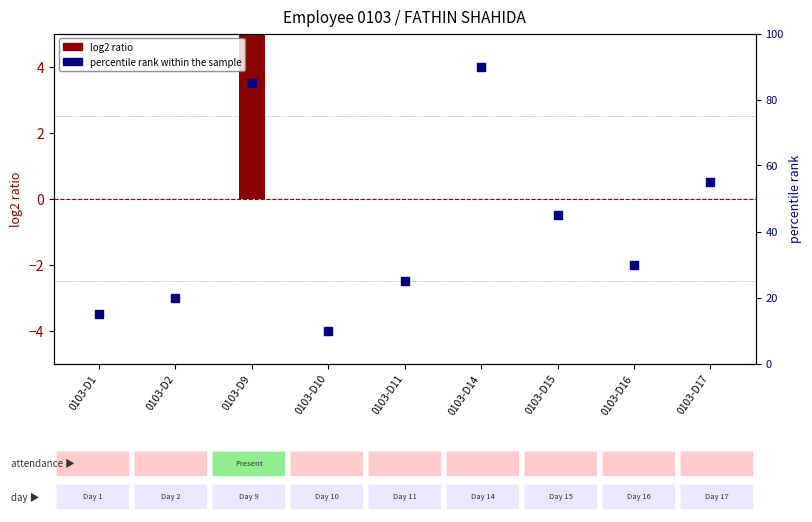

Which series contains the highest Y value?

percentile rank within the sample